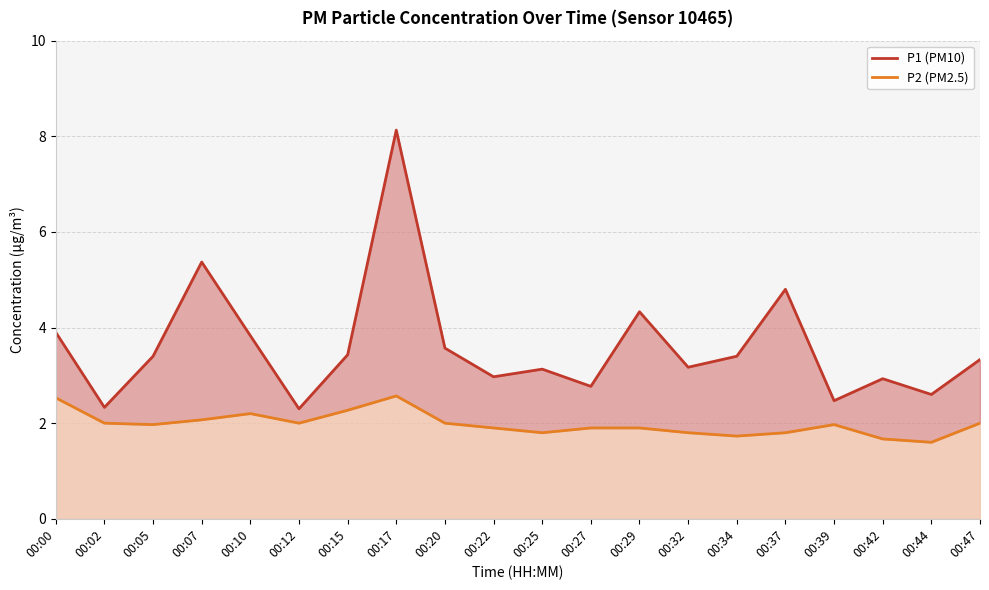

Which series has the largest total across all categories?

P1 (PM10)